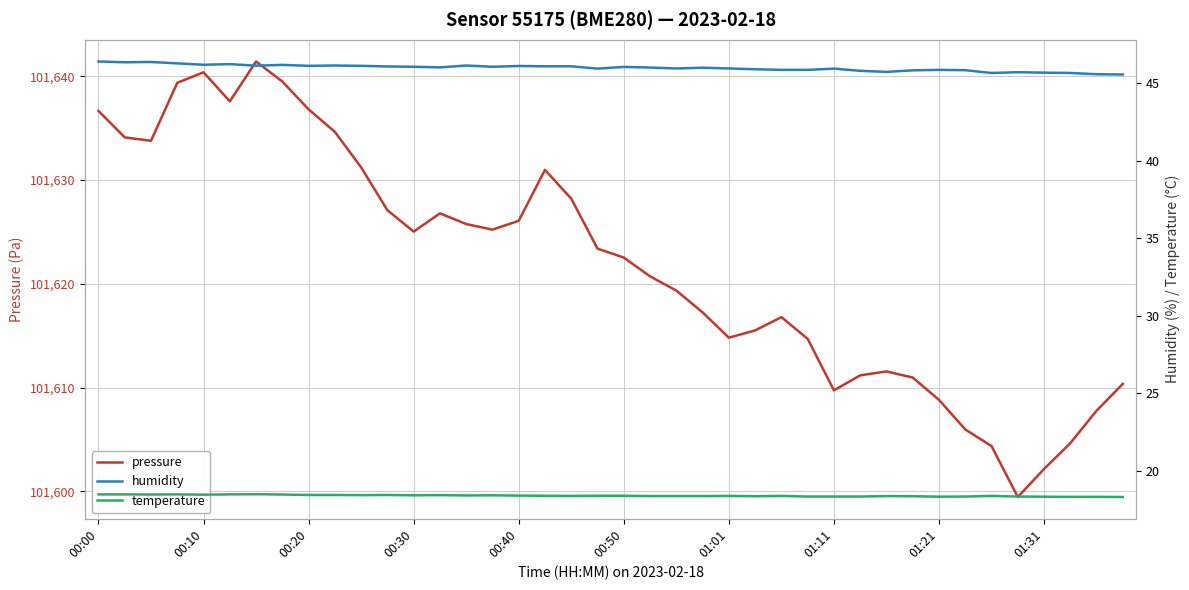

List the series in order of their peak value, highest first.

pressure, humidity, temperature